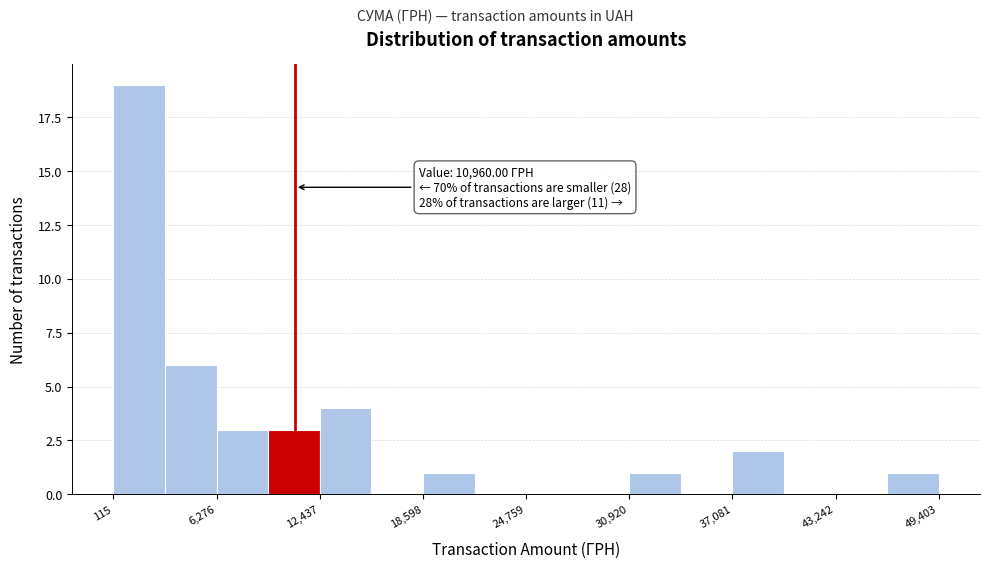

Around what value on the x-axis is the tallest bar? Give the approximate position of its centre, as read against the axis.

2000